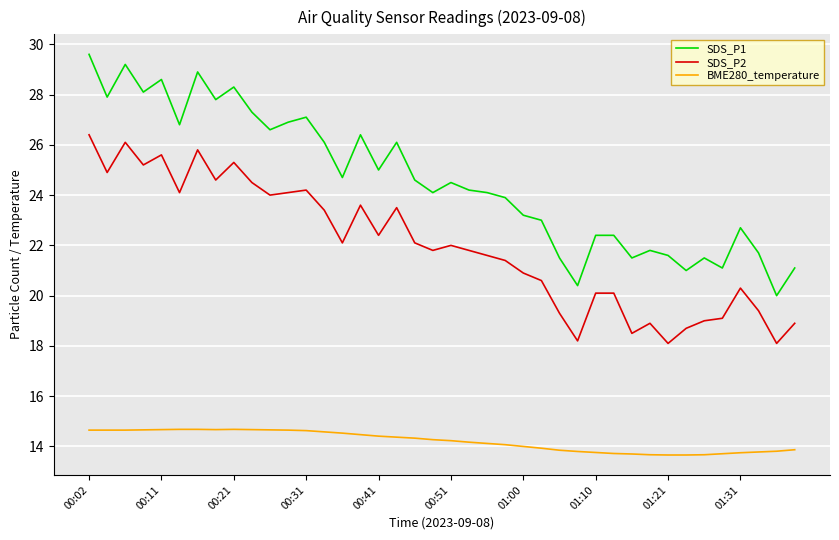

Which series has the largest total across all categories?

SDS_P1